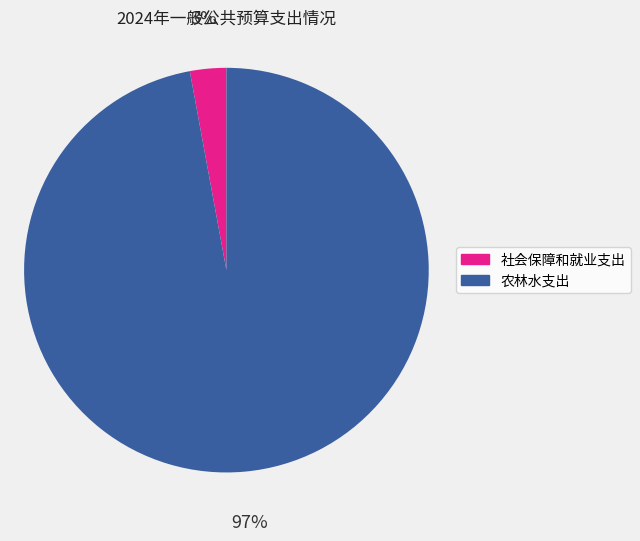

Which slice represents more than half of the pie?

农林水支出